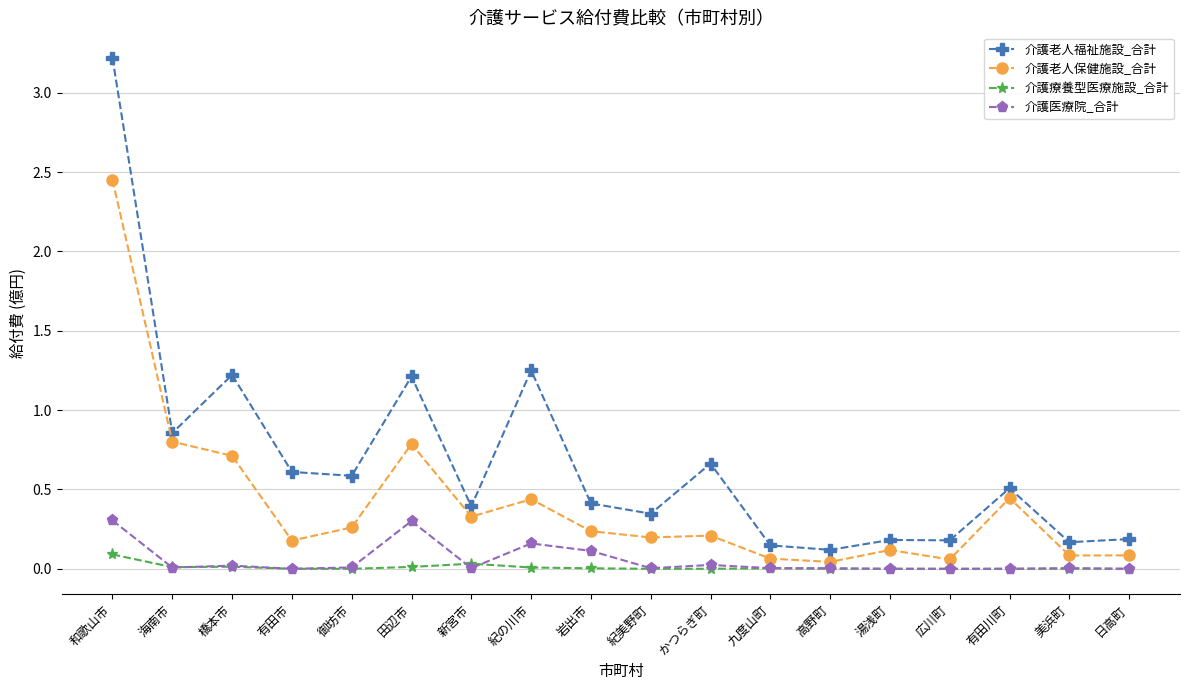

In 介護療養型医療施設_合計, how many points are higher than both neighbors (excluding endpoints)?

3